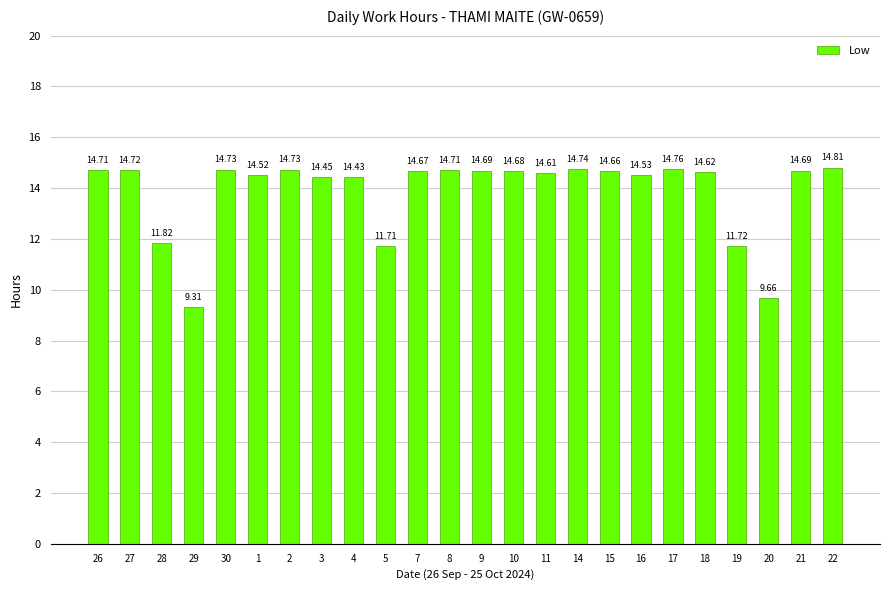

At which label does the data first exceed 14?

26